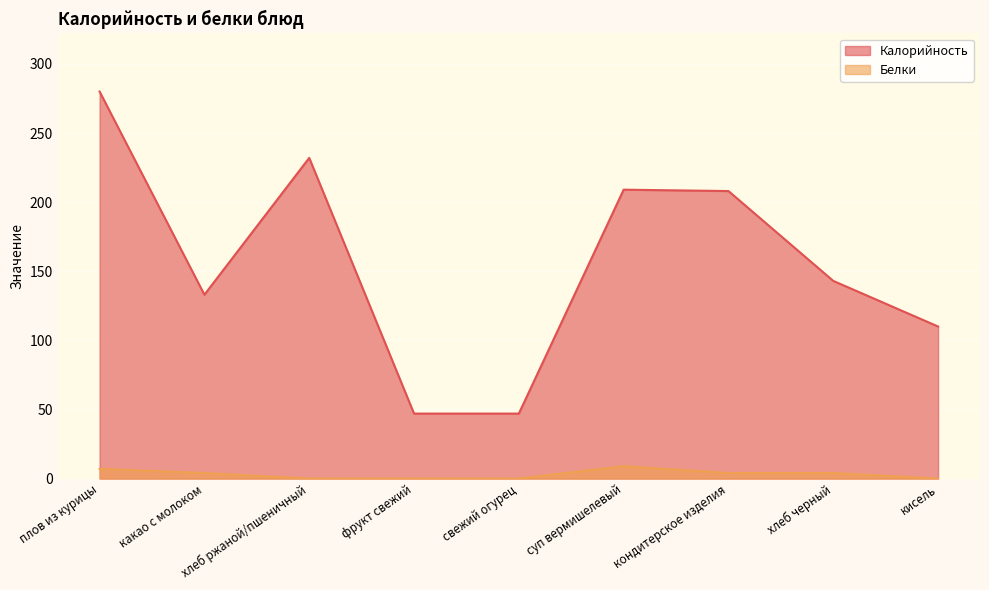

True or false: Калорийность has a value of 133 at какао с молоком.

True